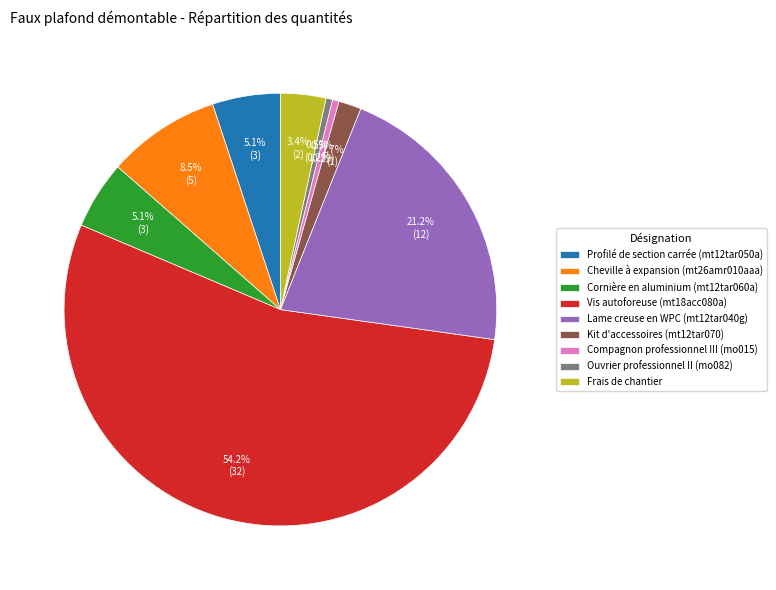

True or false: Vis autoforeuse (mt18acc080a) accounts for 54% of the total.

True